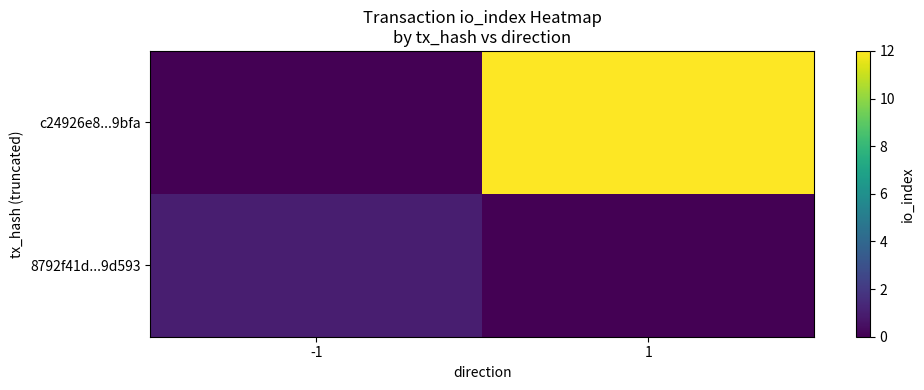

List the series in order of their peak value, highest first.

c24926e8...9bfa, 8792f41d...9d593